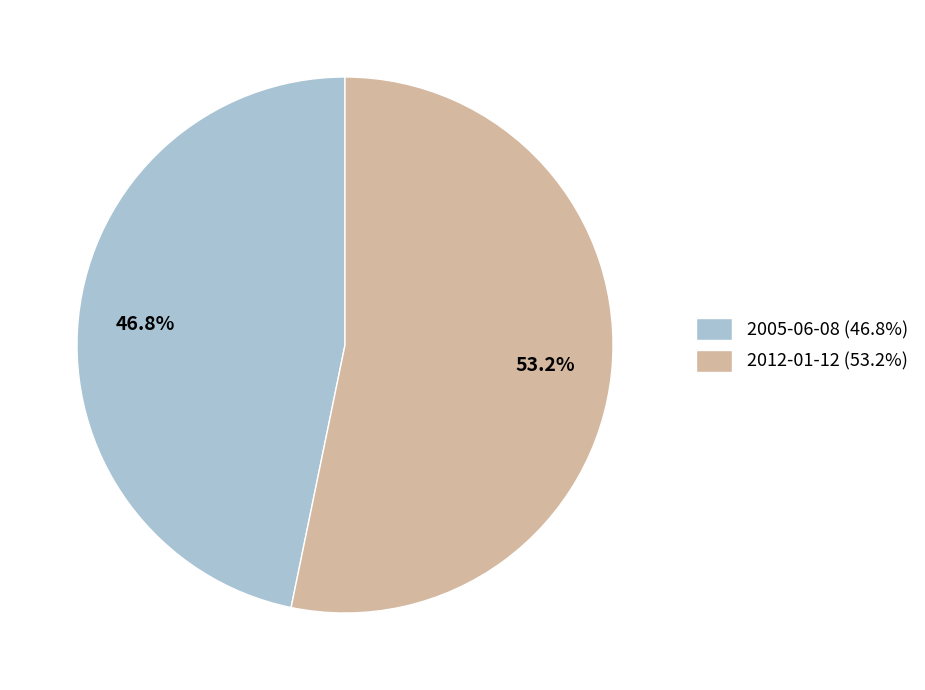

Which has a higher value, 2012-01-12 or 2005-06-08?

2012-01-12